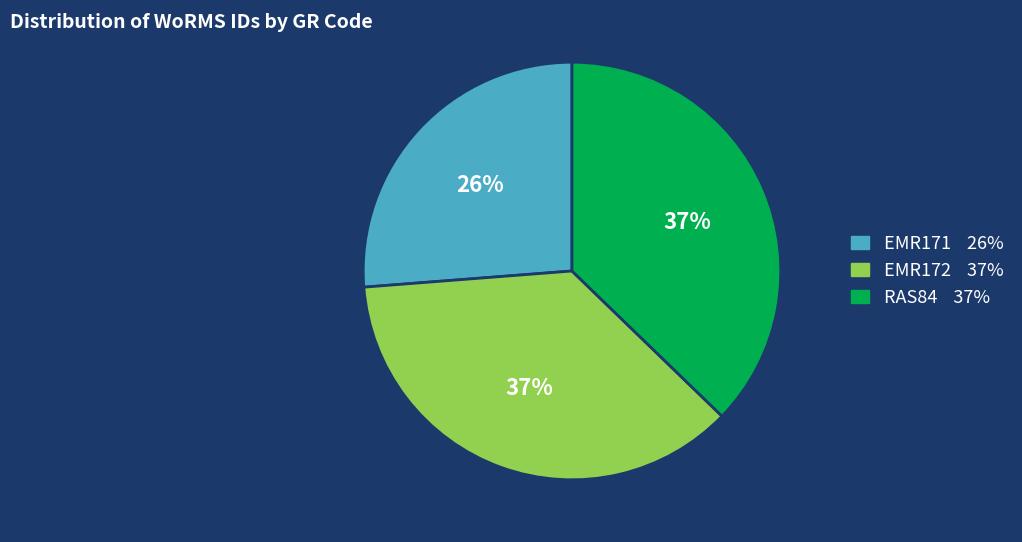

Is there a majority slice in this chart?

No